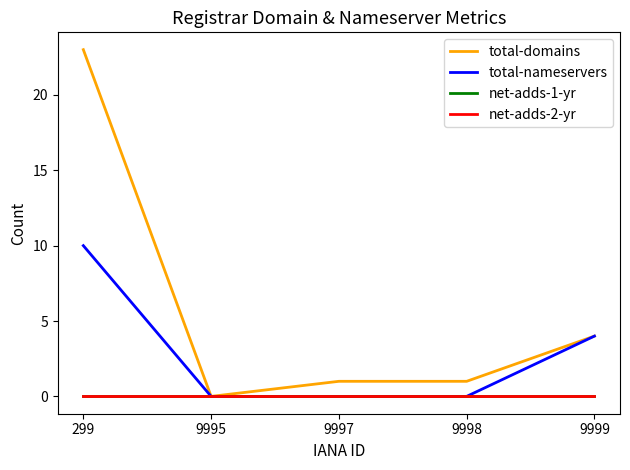

Does the chart have visible grid lines?

No